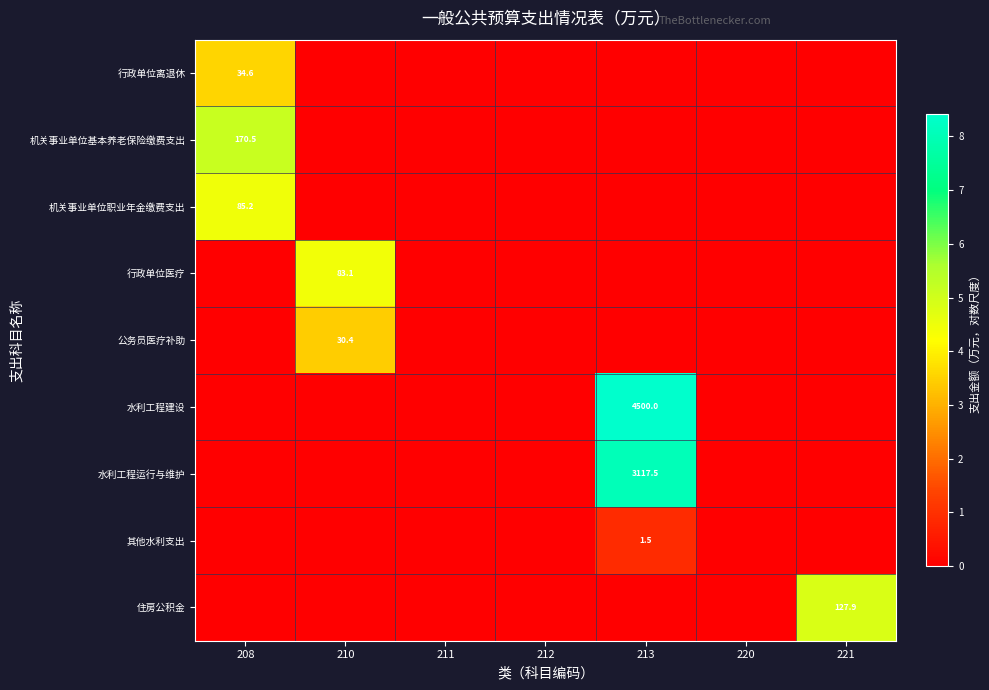

True or false: 行政单位医疗 has a value of 4.4 at 210.

True